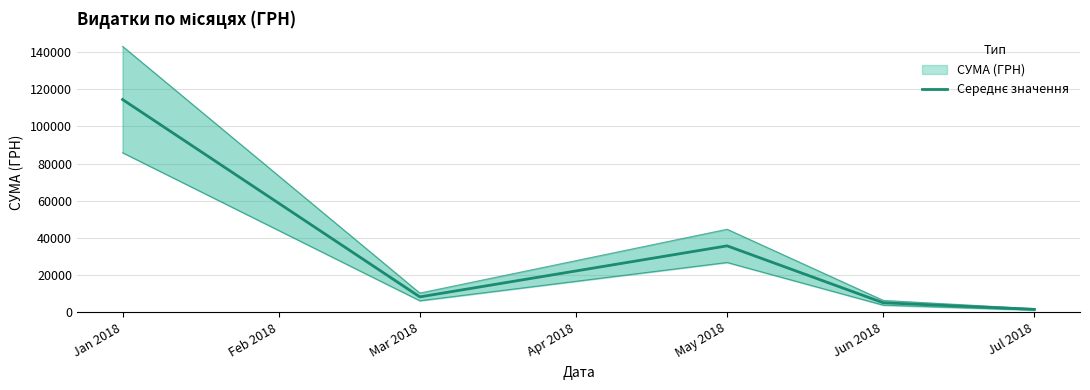

True or false: the data shows 14457.0 at Mar 2018.

False